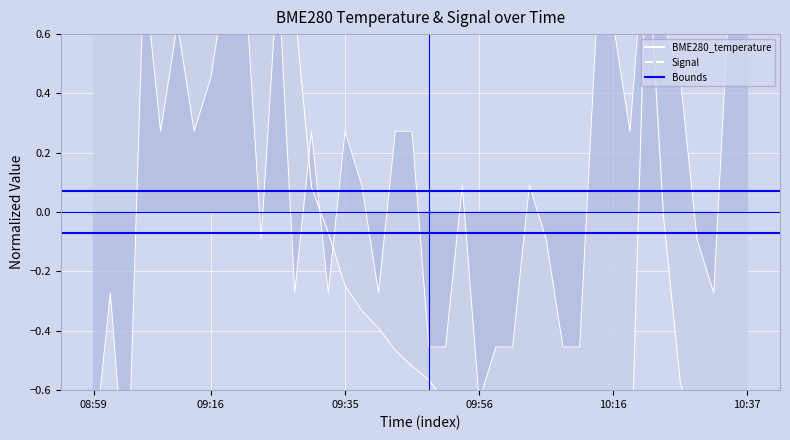

At which category does the chart reach its minimum across all series?

08:59